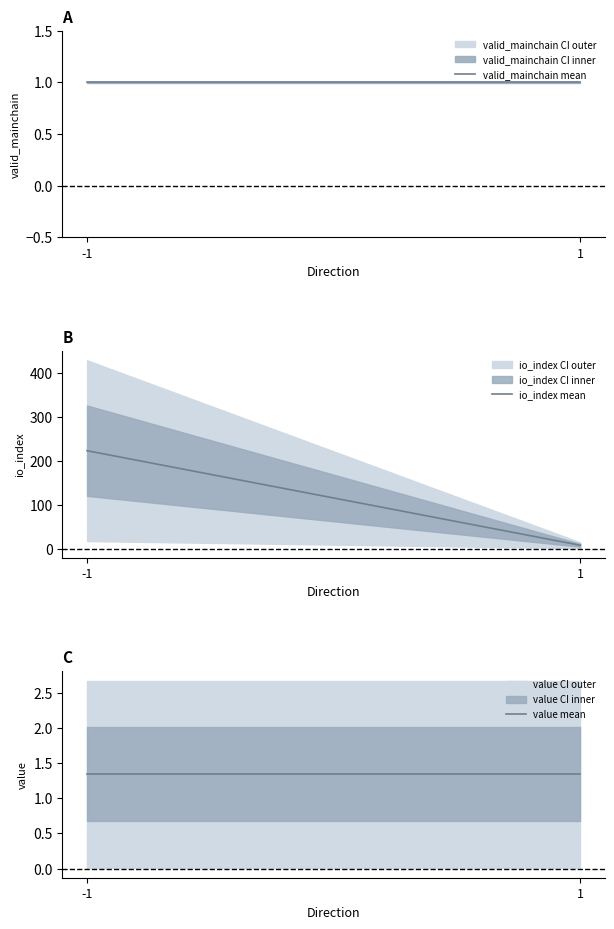

Rank the series at 1 from lowest to highest value.

valid_mainchain mean, value mean, io_index mean